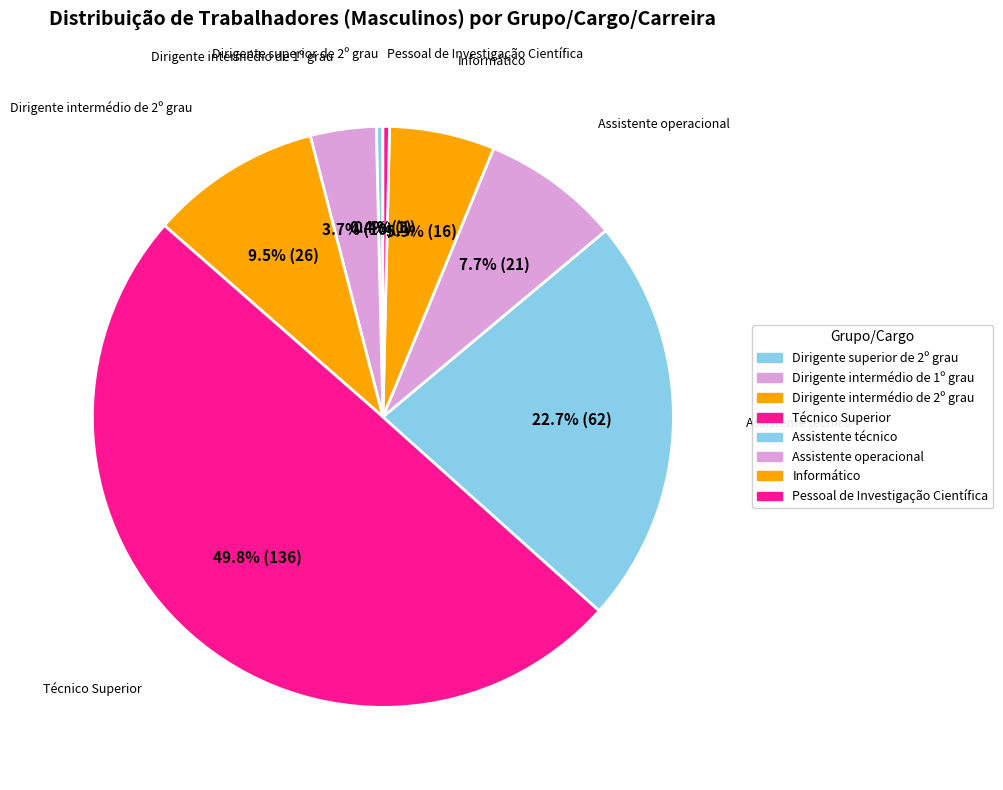

Count the number of slices in the pie.

8